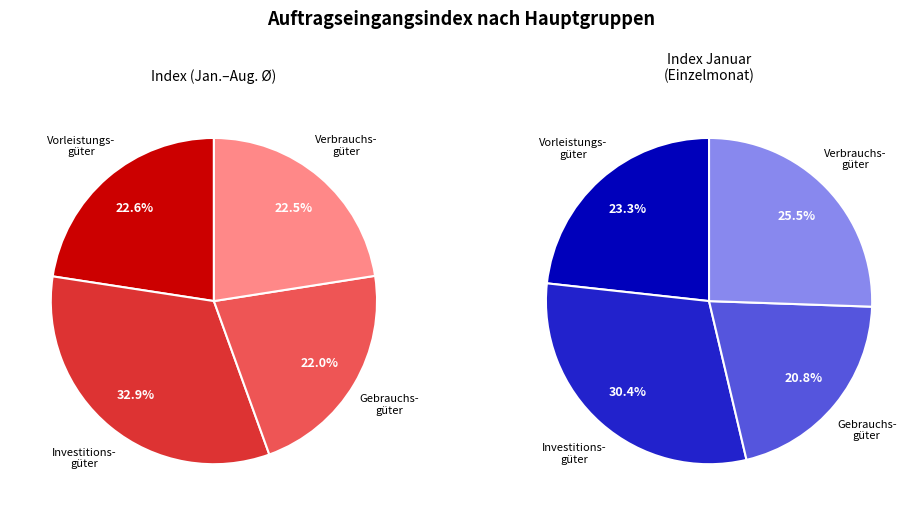

To the nearest percent, what portion does Investitionsgüterproduzenten represent?

33%